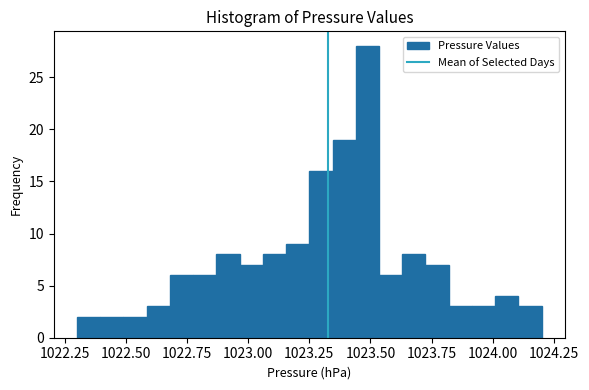

Around what value on the x-axis is the tallest bar? Give the approximate position of its centre, as read against the axis.

1023.50